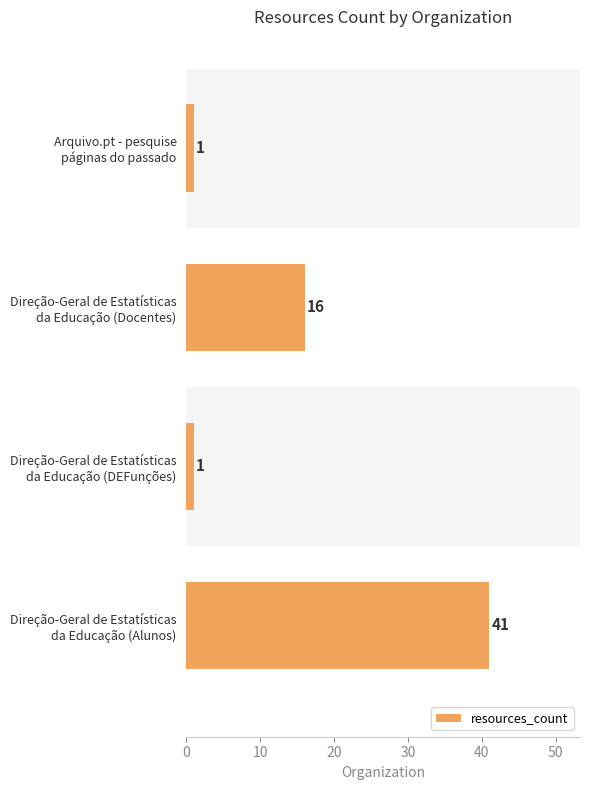

What is the value of the 3rd bar from the top?

1